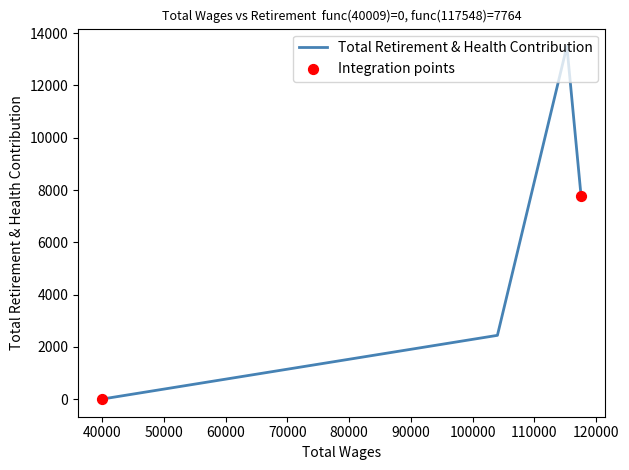

True or false: there are more than 0 points higher than both neighbors.

True